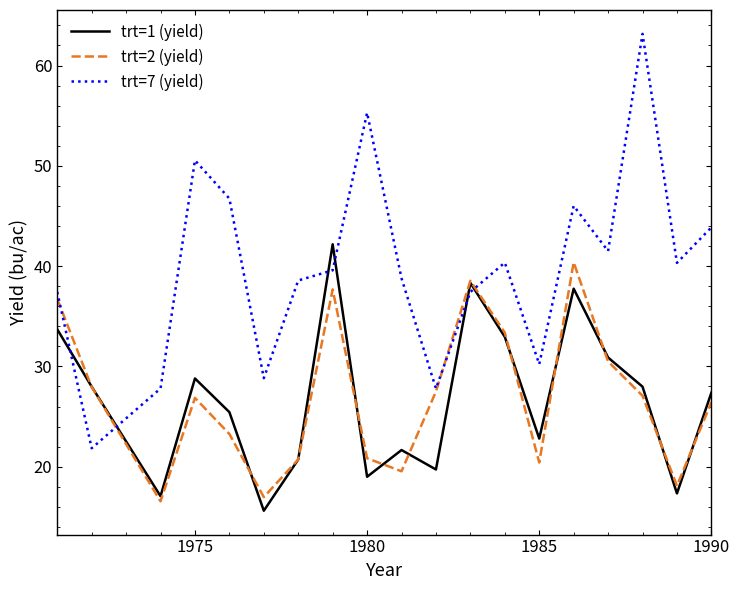

Which series has the widest spread of values?

trt=7 (yield)